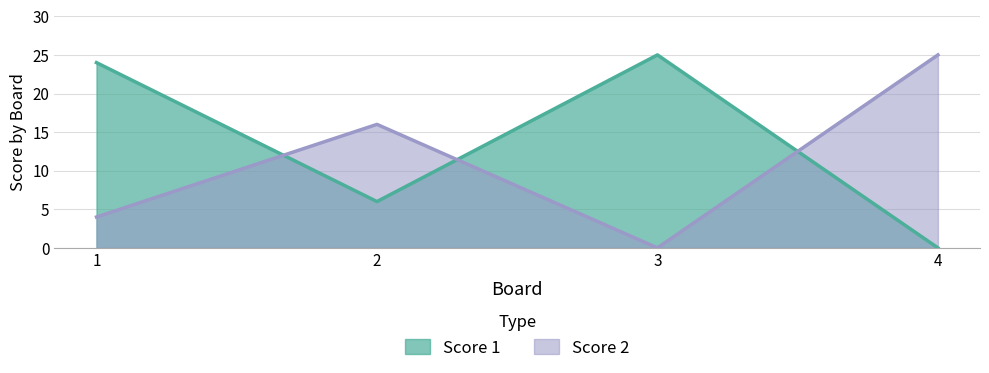

How many categories are shown in the chart?

4